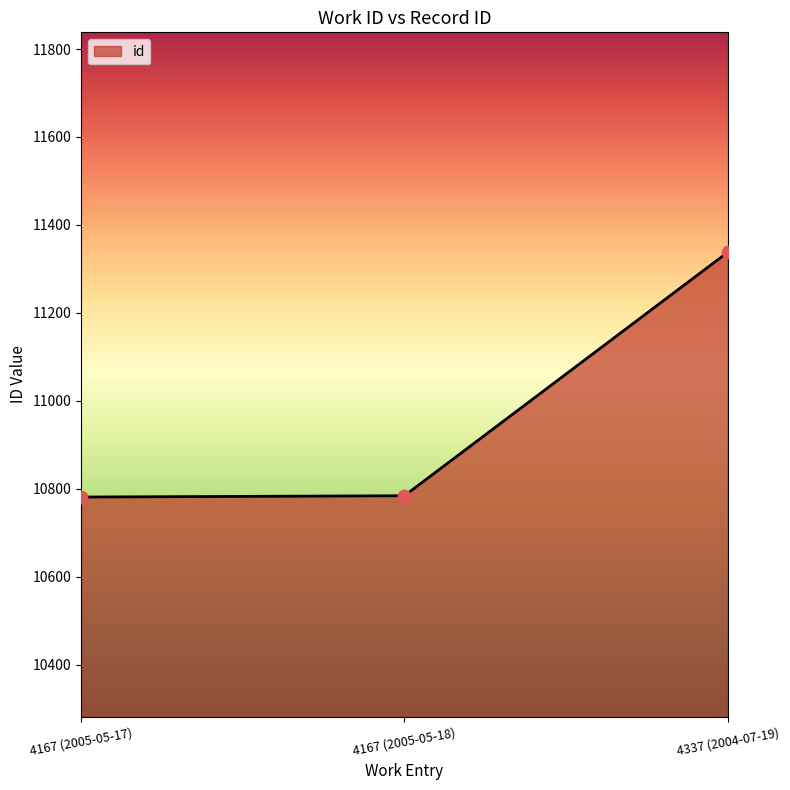

What is the change in value from 4167 (2005-05-18) to 4337 (2004-07-19)?

+554